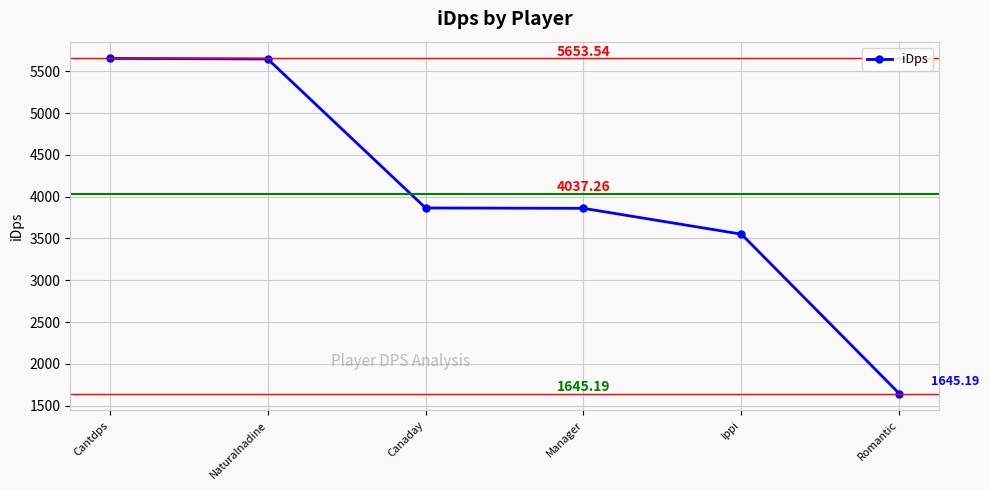

Rank the categories by value from lowest to highest.

Romantic, Ippi, Manager, Canaday, Naturalnadine, Cantdps